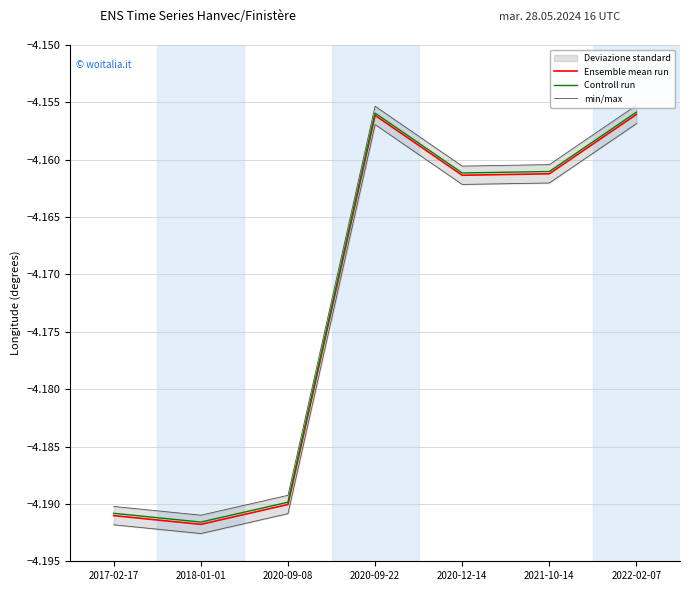

What is the label of the 6th point from the left?

2021-10-14